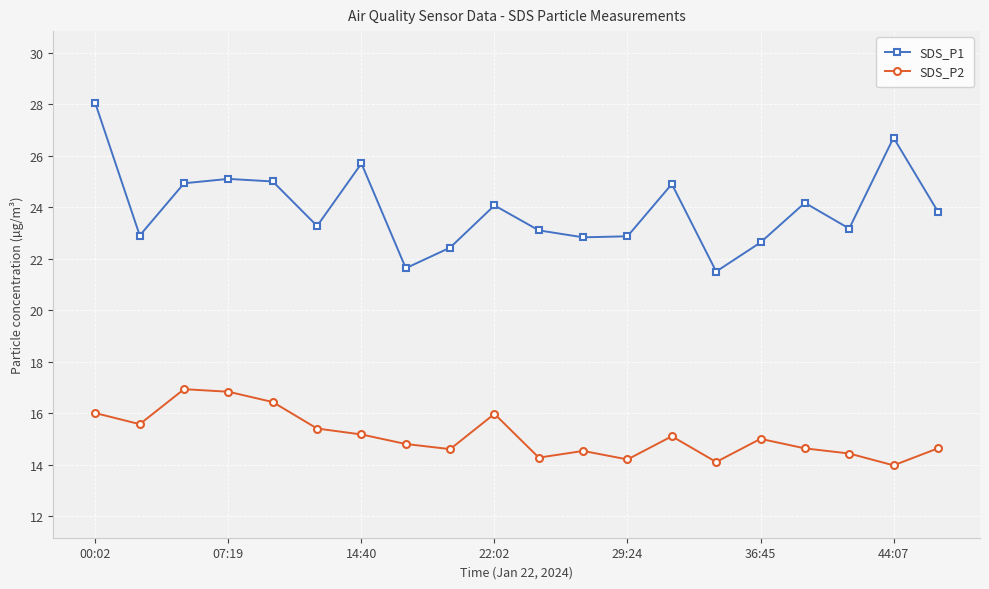

What is the maximum value for SDS_P1?

28.0